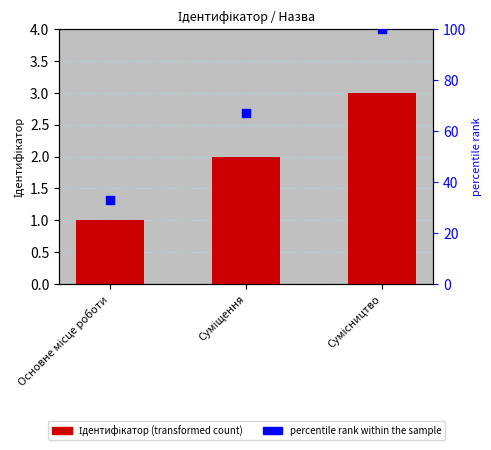

At which category is the sum across all series the highest?

Сумісництво